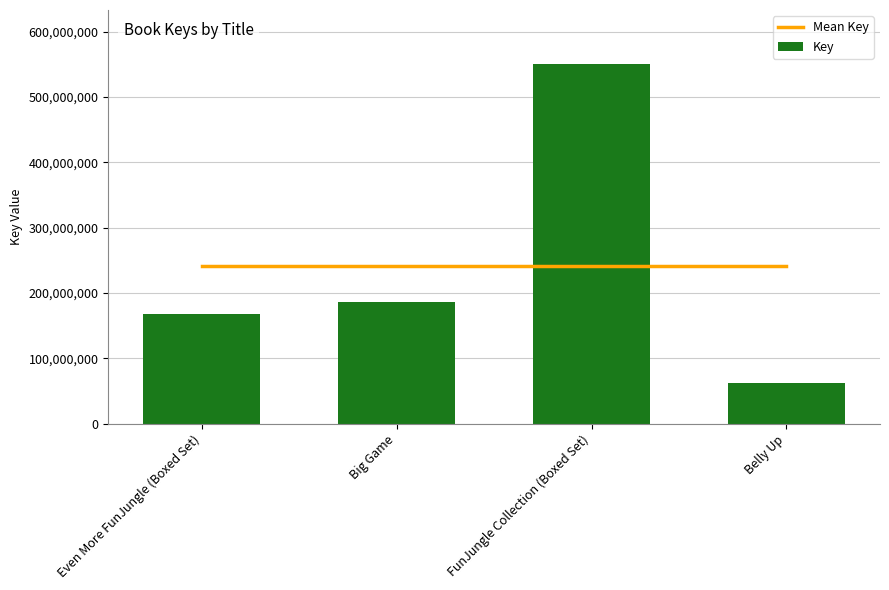

What is the spread (max minus min) of values at Belly Up?

179322819